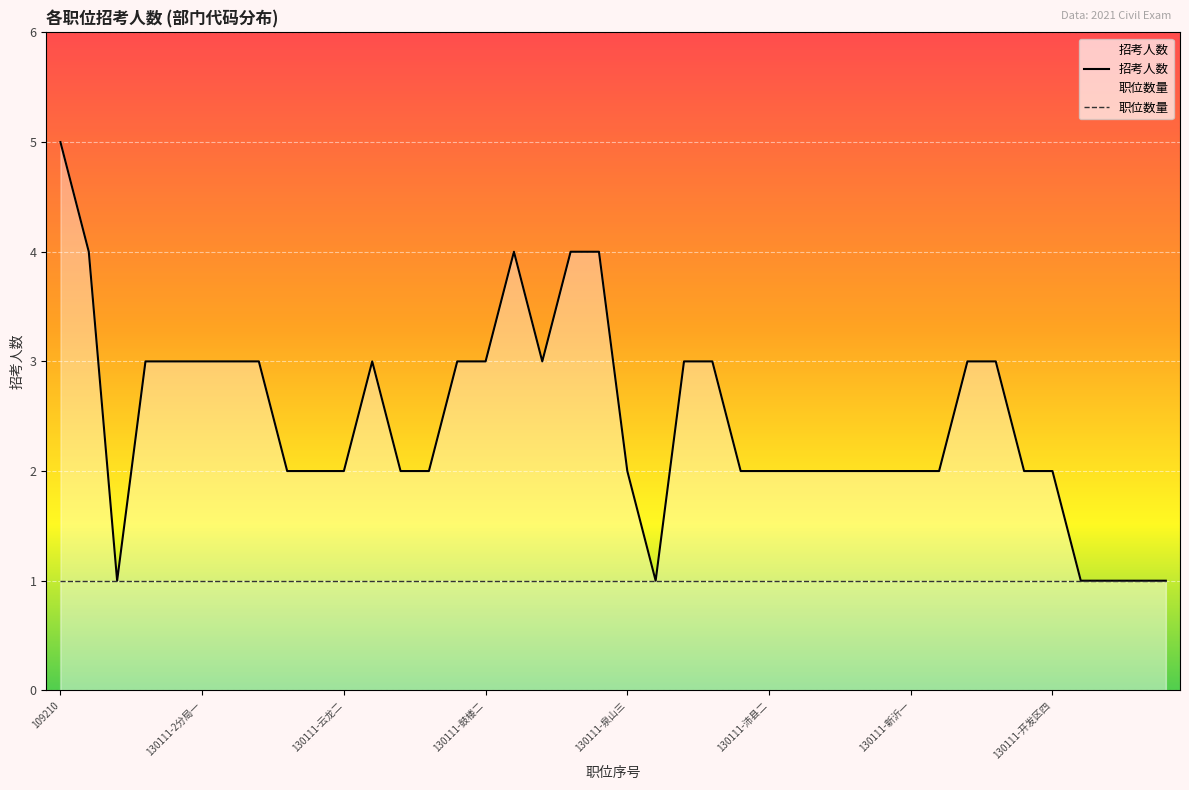

The 招考人数 series shows 2 at 130111-沛县二. True or false?

True